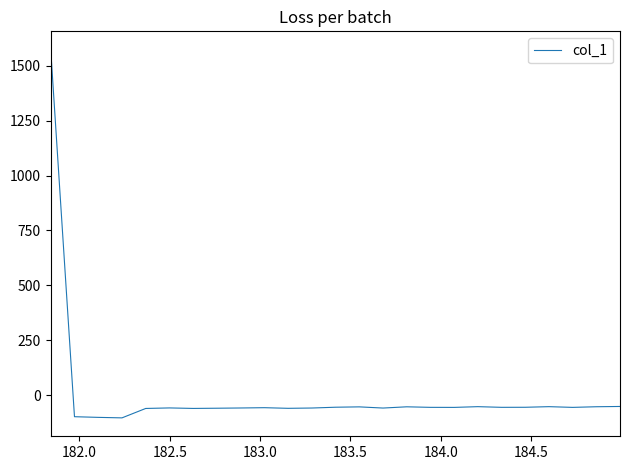

What is the difference between the maximum and minimum values?

1675.9